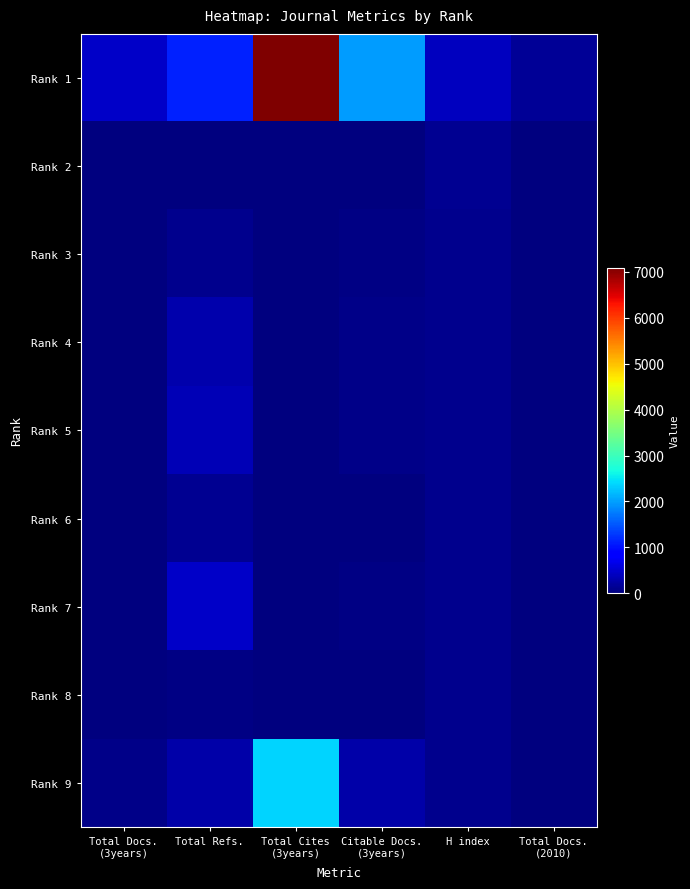

What is the total value across all series at Total Cites
(3years)?

9461